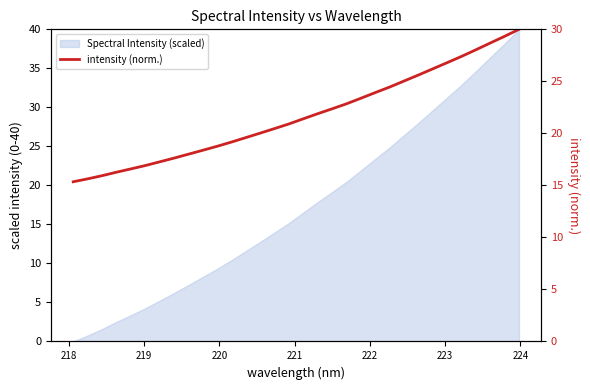

True or false: there are more than 2 points higher than both neighbors.

False